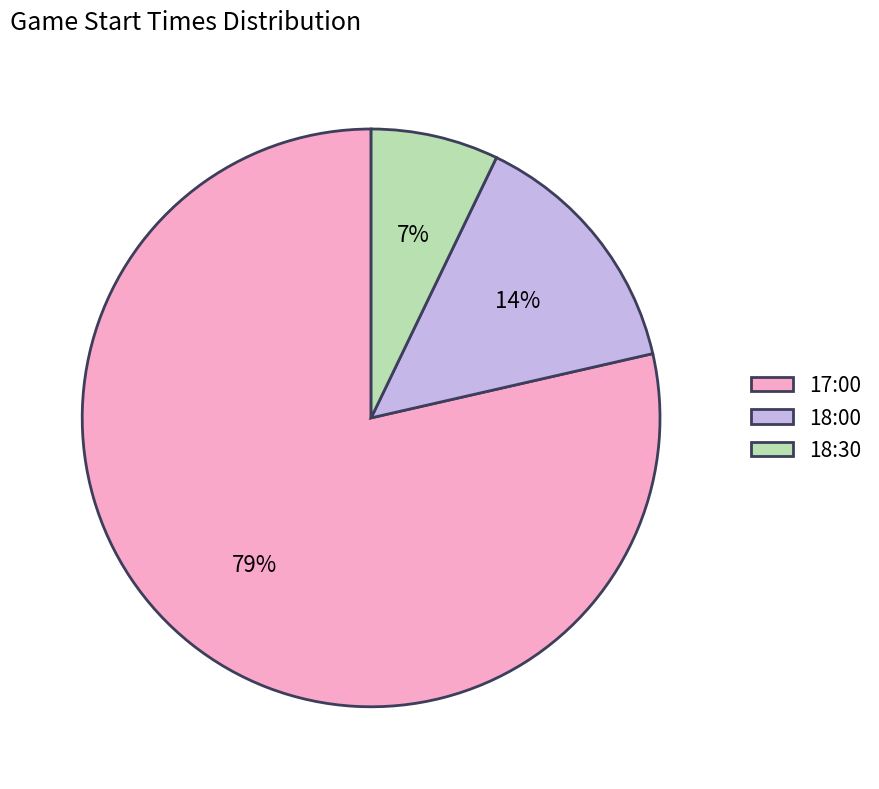

To the nearest percent, what portion does 18:30 represent?

7%